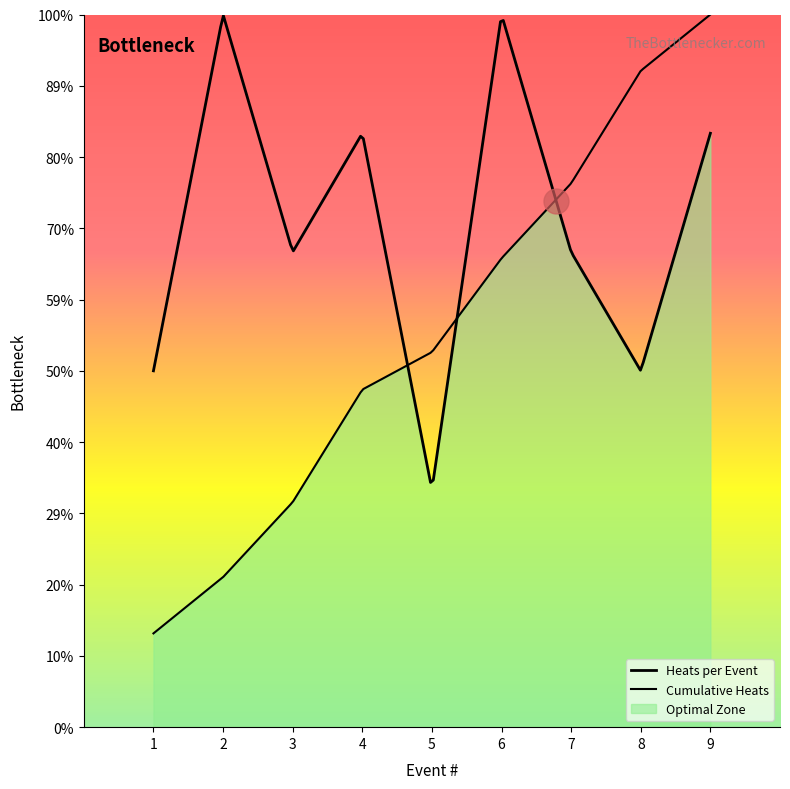

What is the minimum value for division?

1